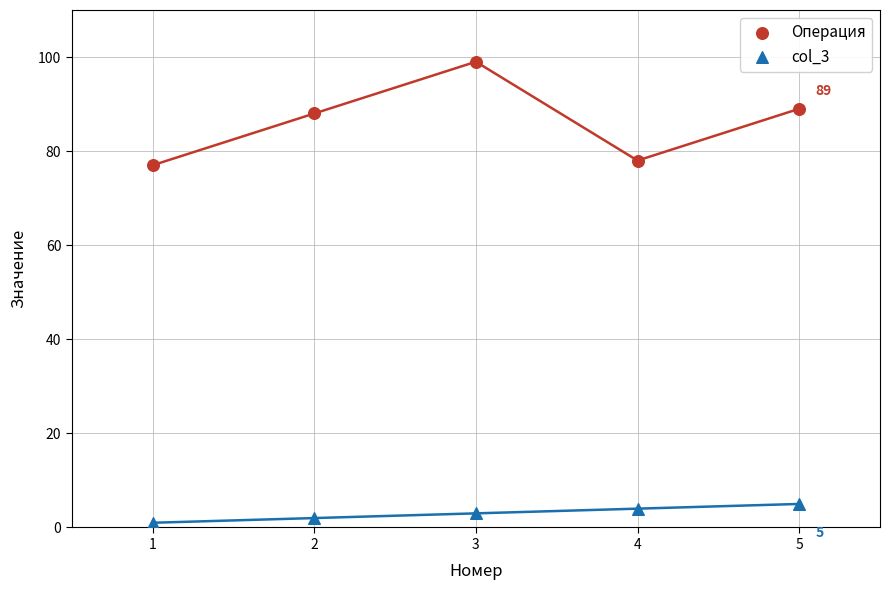

Which series contains the highest Y value?

Операция